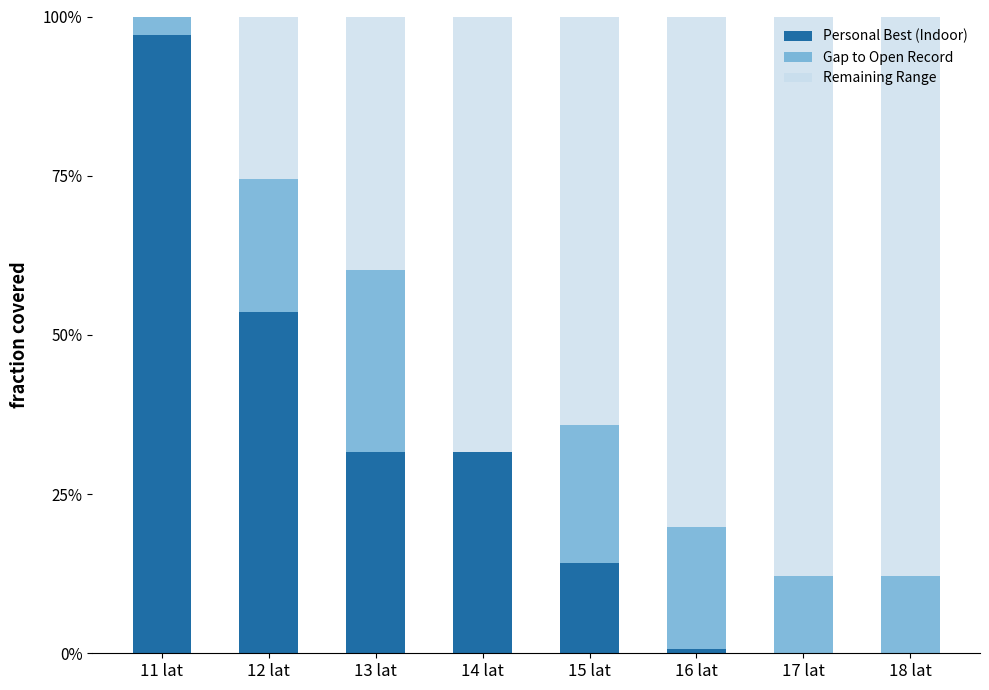

What is the approximate value of Remaining Range at 17 lat?

0.9